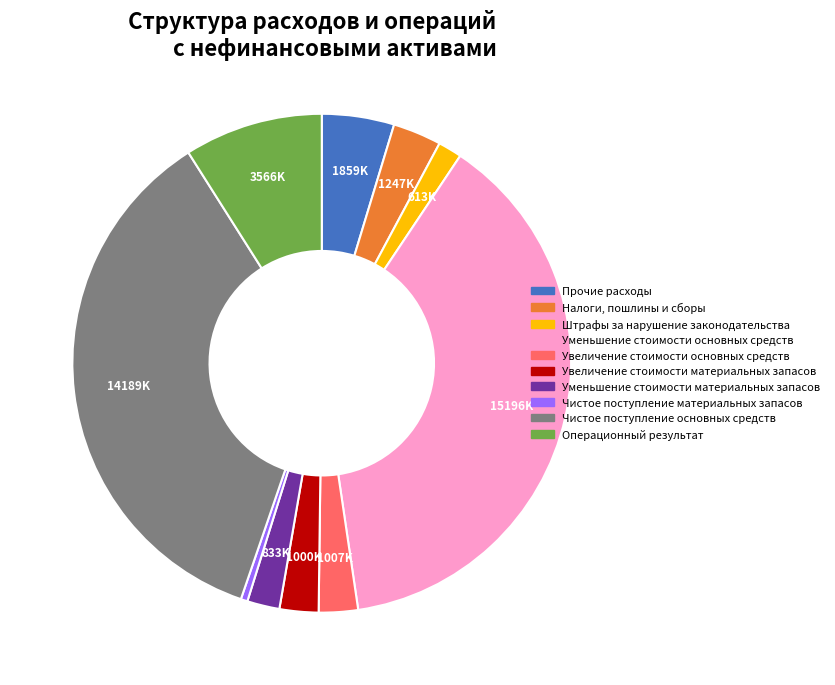

What is the ratio of the value at Увеличение стоимости основных средств to the value at Уменьшение стоимости основных средств?

0.1